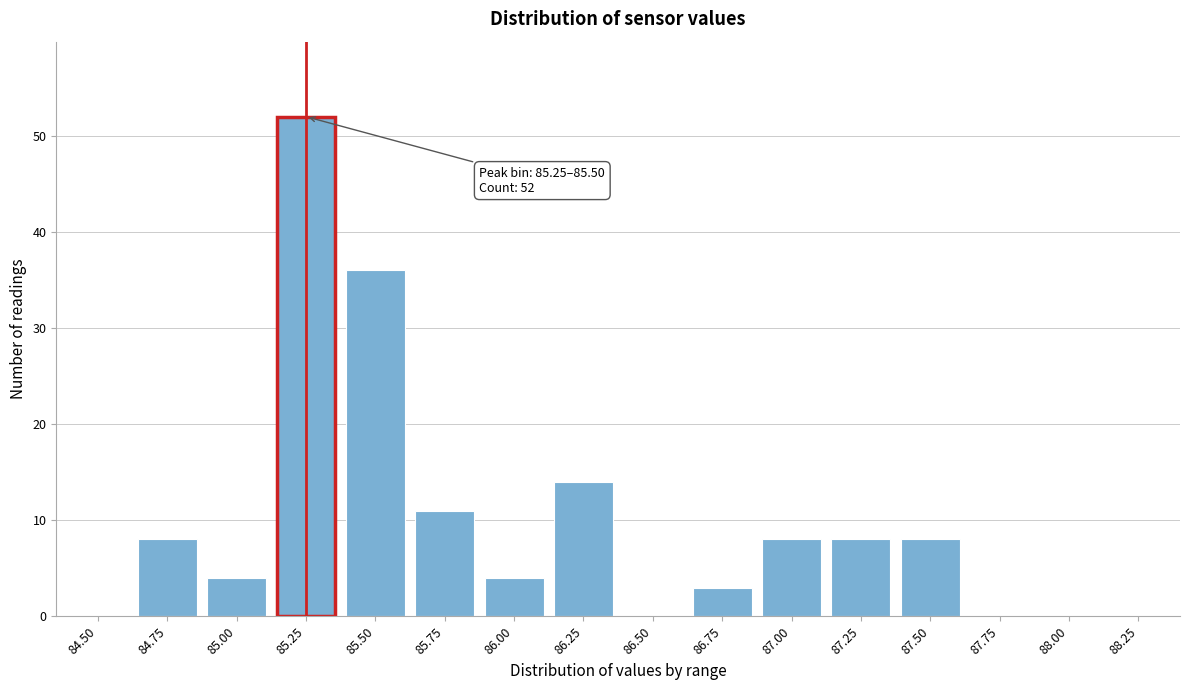

Reading left to right, list all the values displayed in this chart.

84.50=0	84.75=8	85.00=4	85.25=52	85.50=36	85.75=11	86.00=4	86.25=14	86.50=0	86.75=3	87.00=8	87.25=8	87.50=8	87.75=0	88.00=0	88.25=0